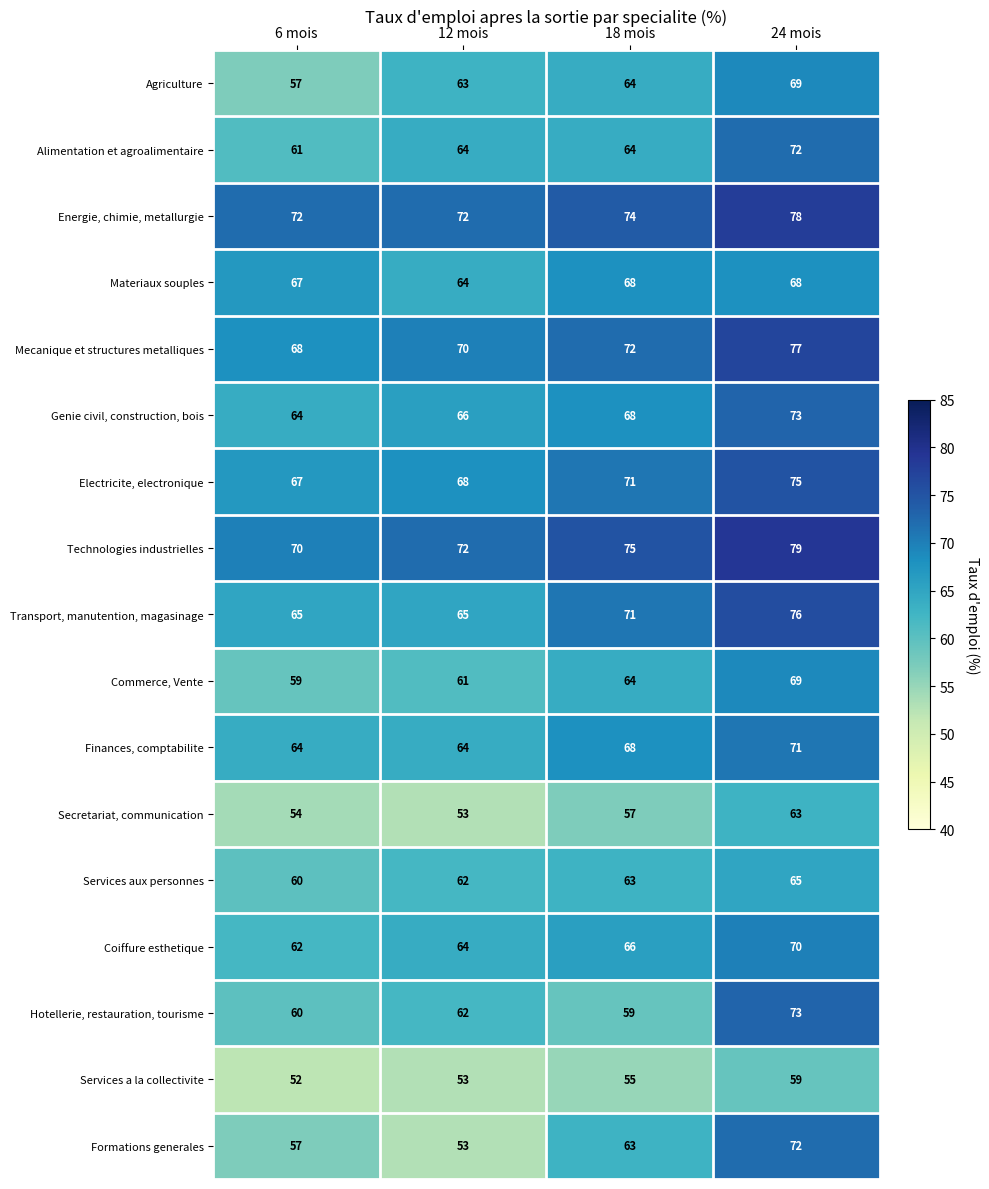

At which category is the sum across all series the highest?

24 mois